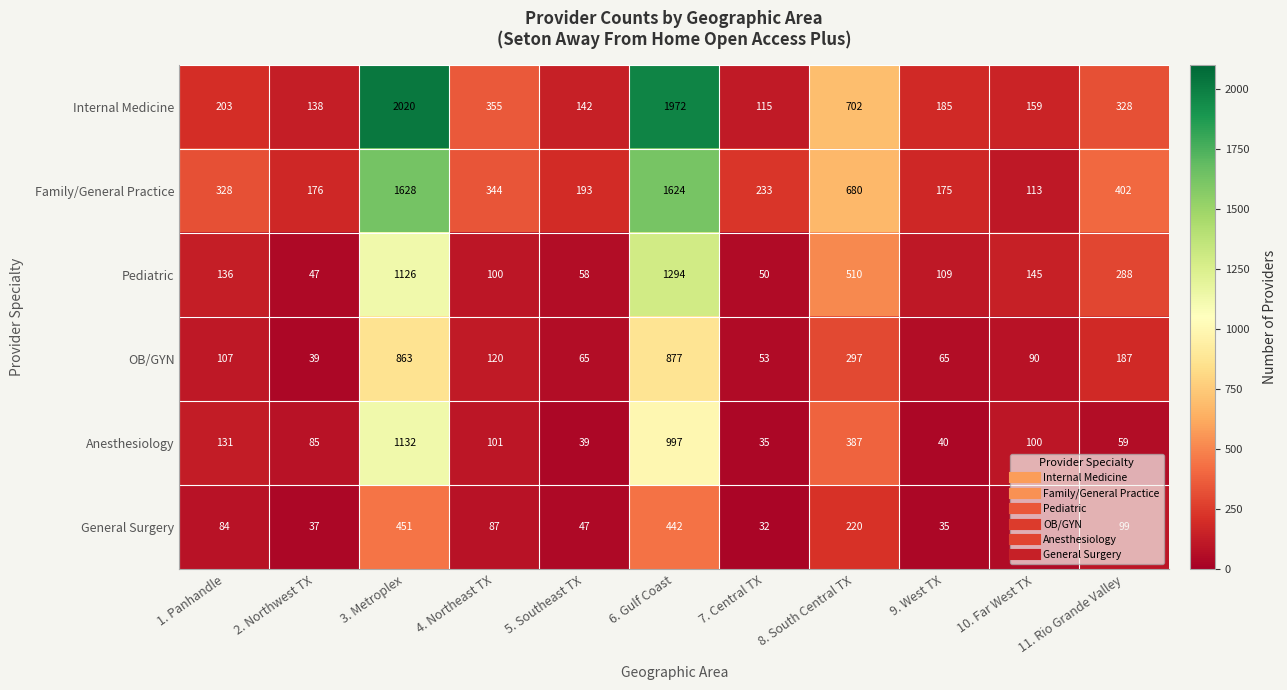

What is the average value of the OB/GYN series?

251